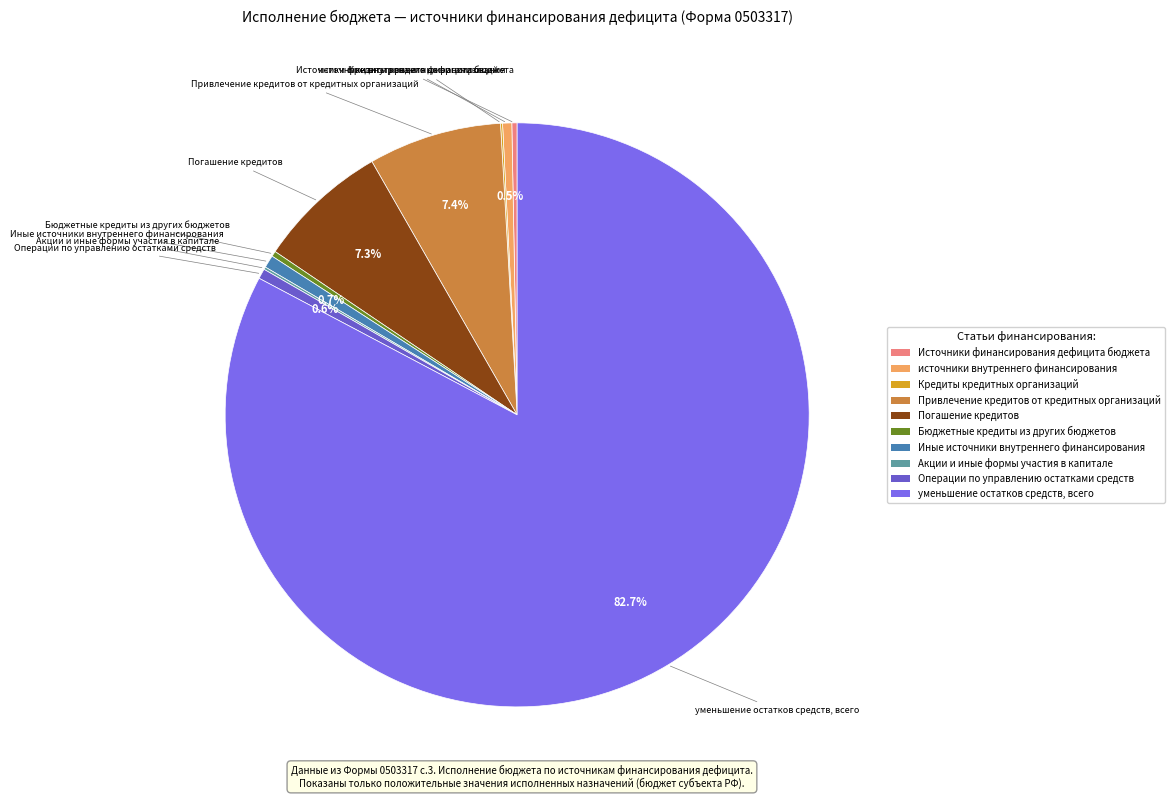

To the nearest percent, what percentage of the pie is Операции по управлению остатками средств?

1%